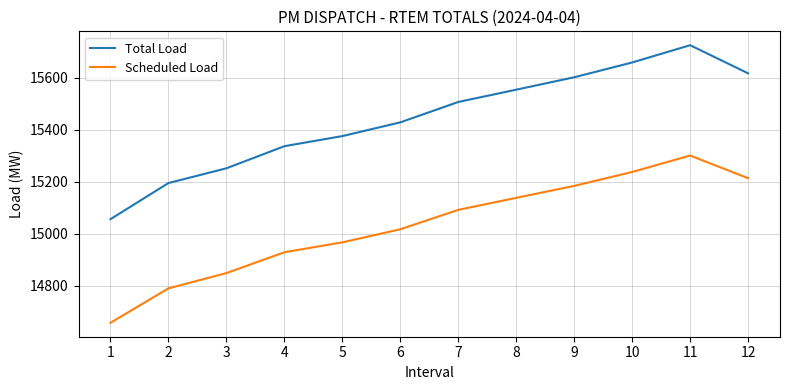

Does the chart have visible grid lines?

Yes